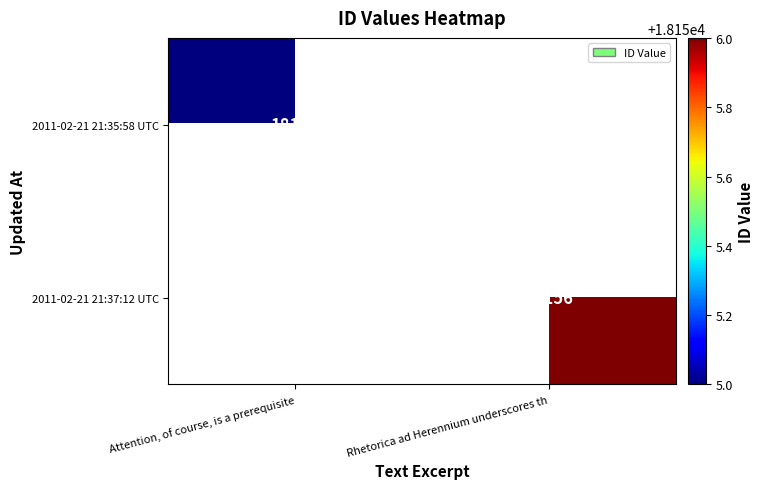

Which has a higher value, Attention, of course, is a prerequisite or Rhetorica ad Herennium underscores th?

Rhetorica ad Herennium underscores th